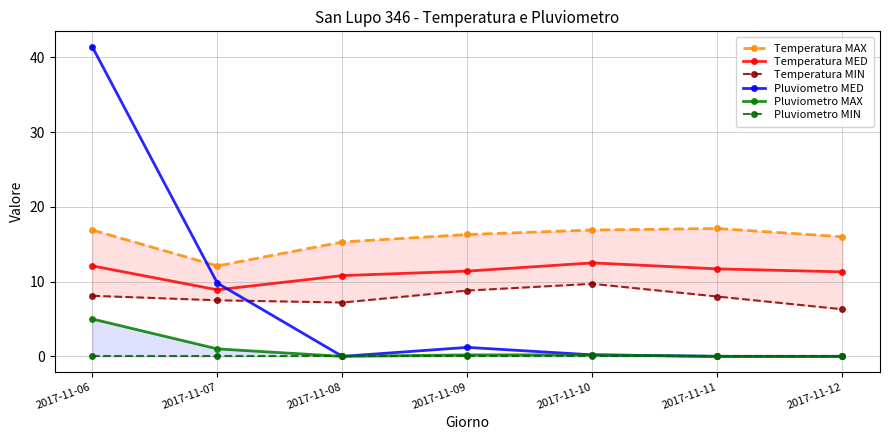

How many lines are shown in the chart?

6